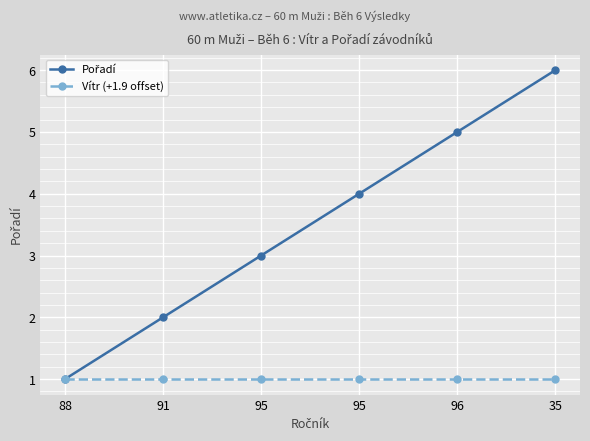

How many distinct data groups are displayed?

2